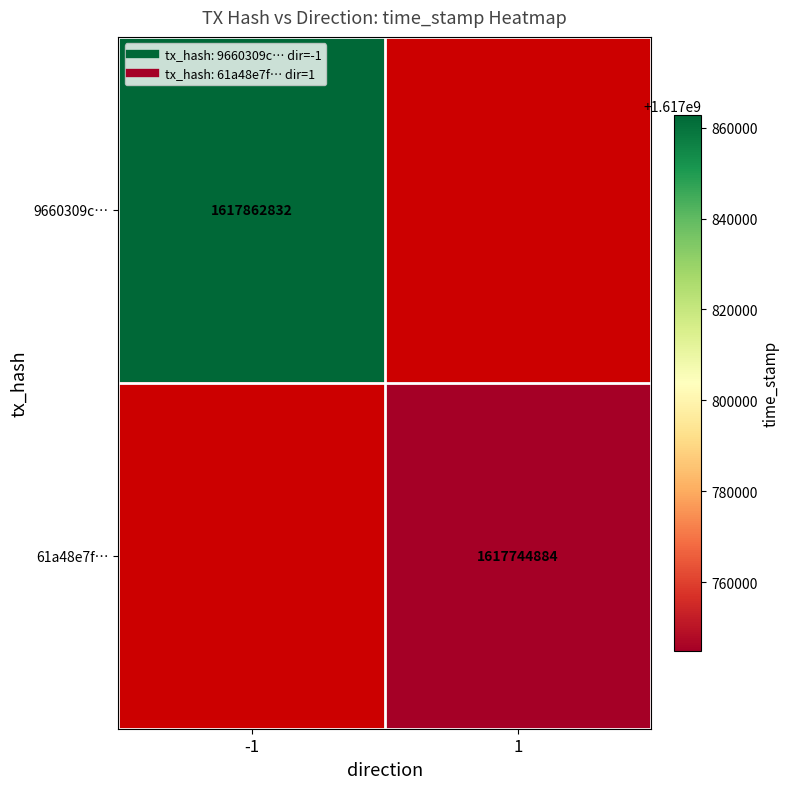

At how many categories does at least one series exceed 1617812090?

1